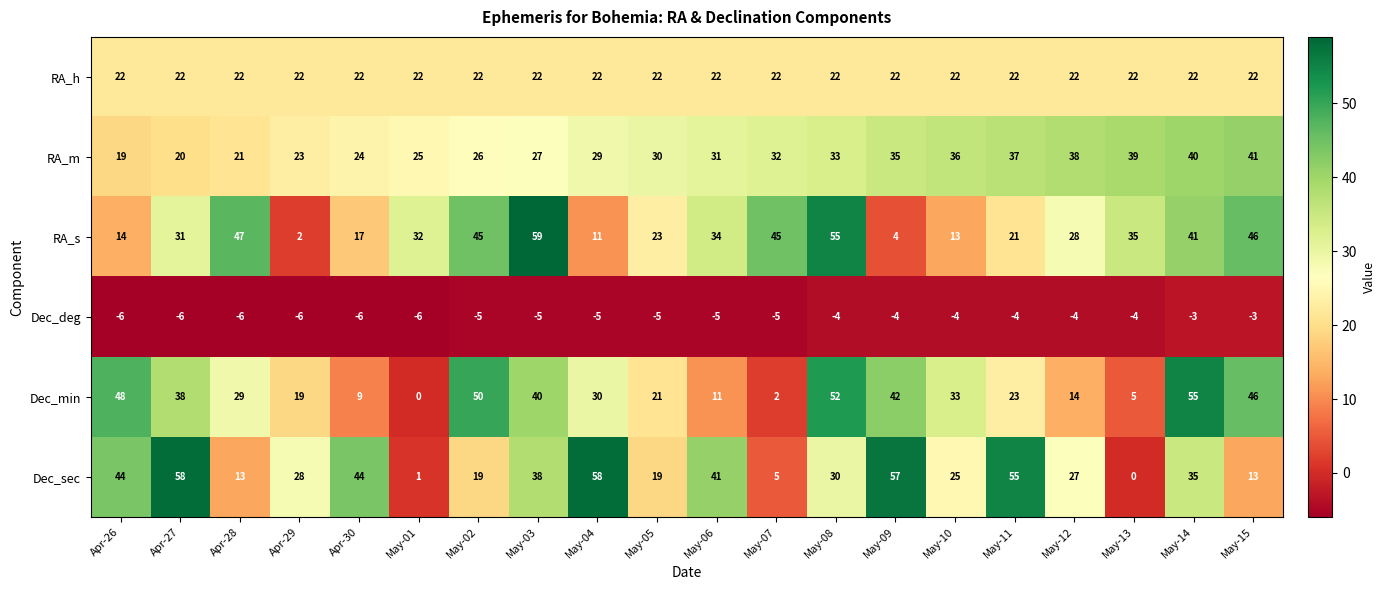

True or false: Dec_deg has a value of -6 at May-09.

False